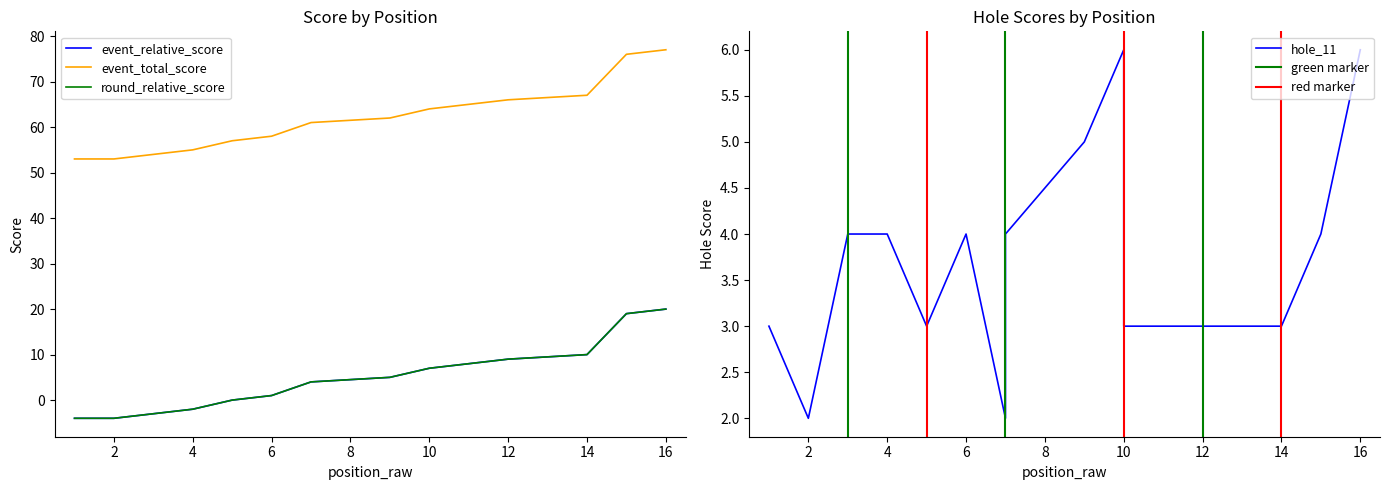

How many categories are shown in the chart?

16